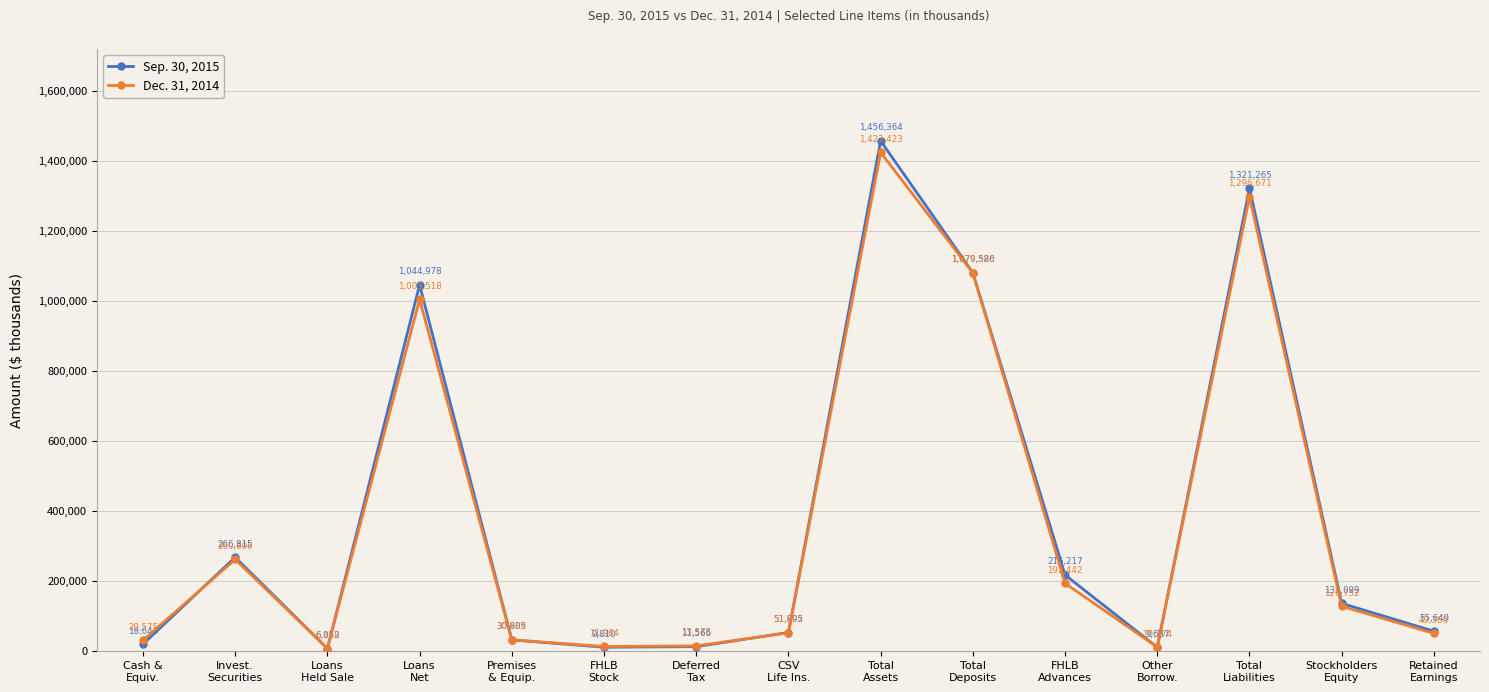

Reading right to left, list all the values displayed in this chart.

Sep. 30, 2015: Retained
Earnings=55649	Stockholders
Equity=135099	Total
Liabilities=1321265	Other
Borrow.=9637	FHLB
Advances=216217	Total
Deposits=1079586	Total
Assets=1456364	CSV
Life Ins.=51895	Deferred
Tax=11566	FHLB
Stock=9810	Premises
& Equip.=30805	Loans
Net=1044978	Loans
Held Sale=6052	Invest.
Securities=266815	Cash &
Equiv.=18643
Dec. 31, 2014: Retained
Earnings=49386	Stockholders
Equity=126752	Total
Liabilities=1296671	Other
Borrow.=10174	FHLB
Advances=192442	Total
Deposits=1079320	Total
Assets=1423423	CSV
Life Ins.=51002	Deferred
Tax=13575	FHLB
Stock=11964	Premises
& Equip.=30939	Loans
Net=1003518	Loans
Held Sale=6140	Invest.
Securities=260806	Cash &
Equiv.=29575